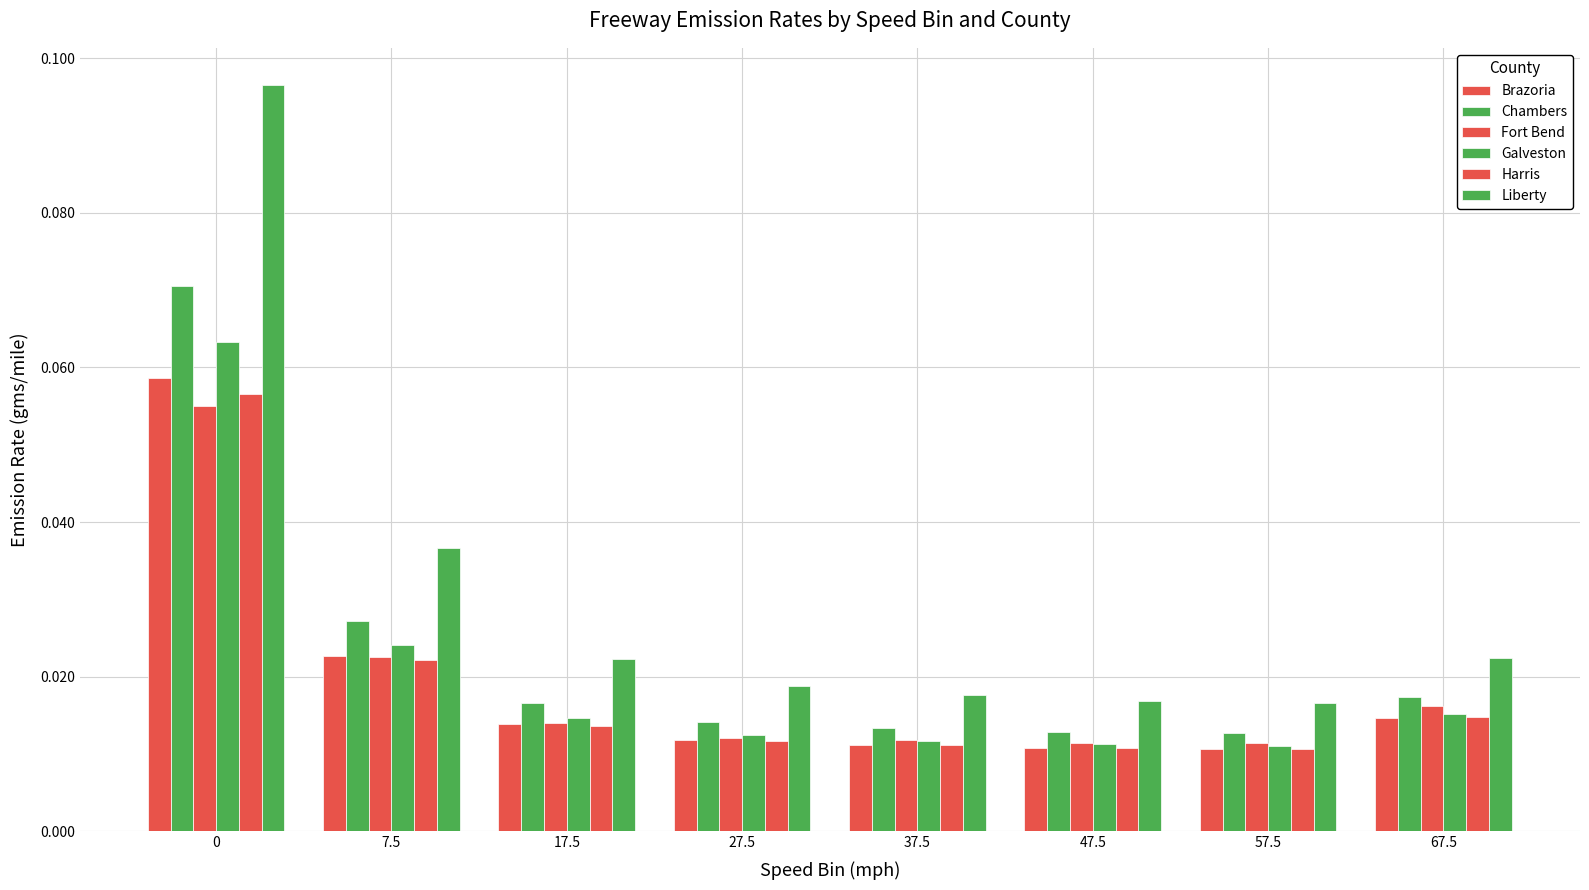

Is the value of Chambers at 57.5 greater than the value of Fort Bend at 47.5?

Yes